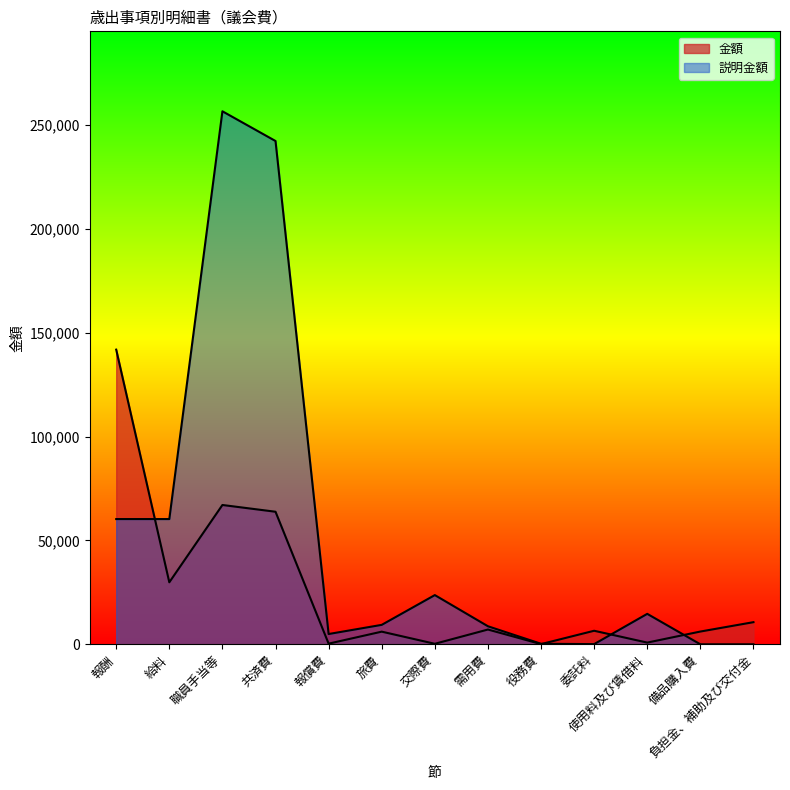

What is the difference between the maximum and minimum values in the 説明金額 series?

256628